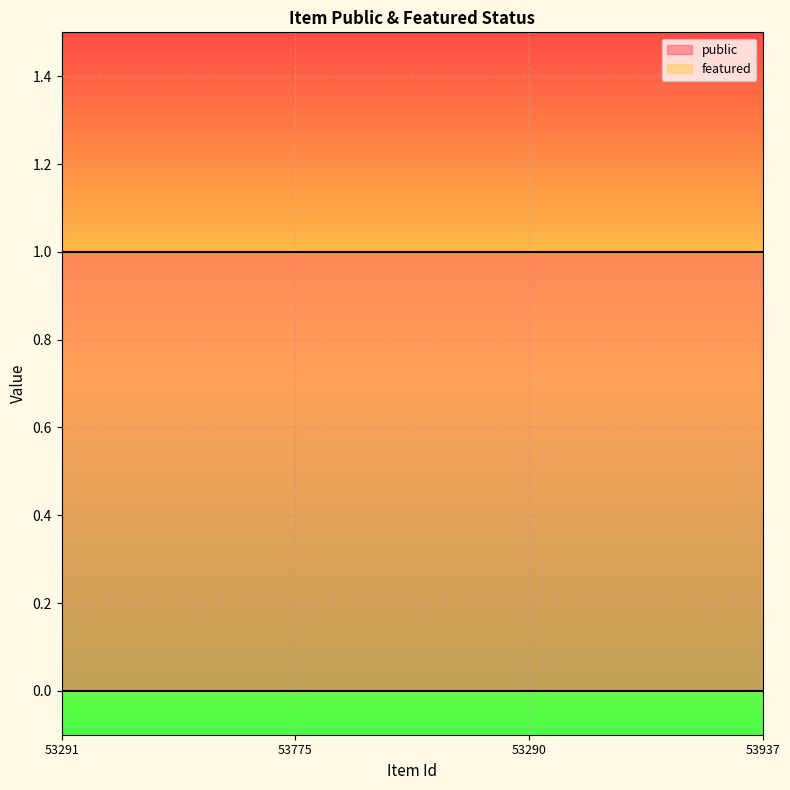

What is the highest value of the public series?

1